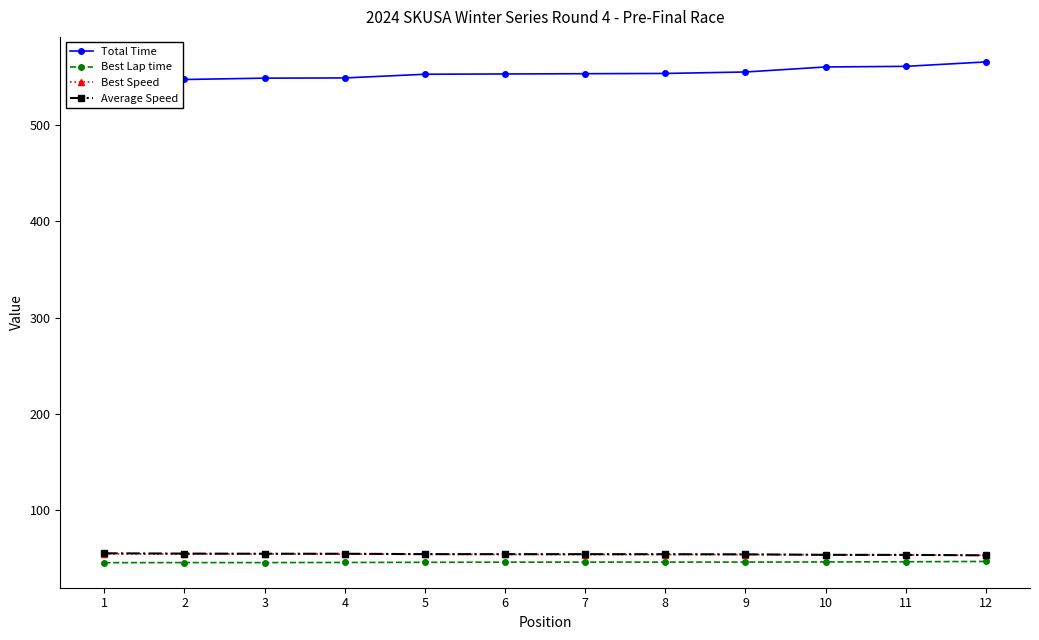

True or false: Total Time and Best Speed cross at least once.

False